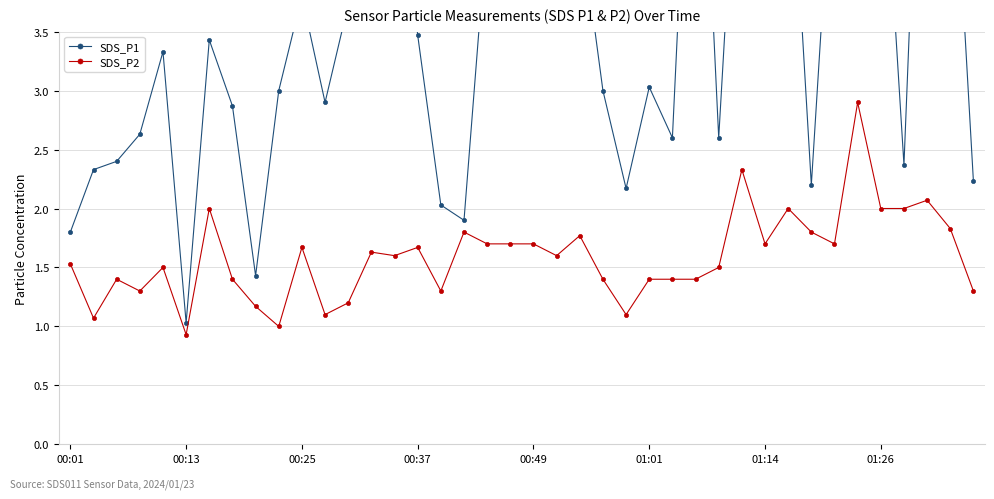

Is it true that SDS_P2 equals 2.3 at 01:01?

False